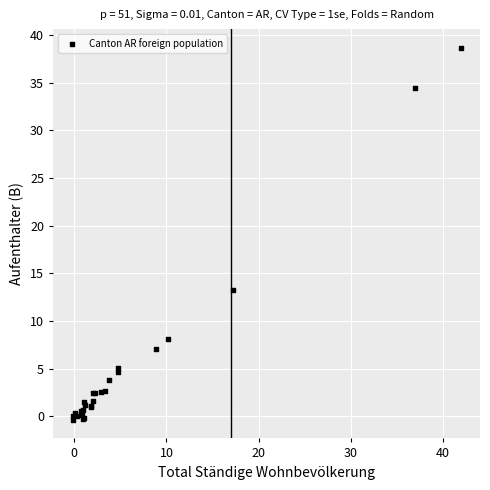

What Y value in the scatter plot is closest to 19?

13.3